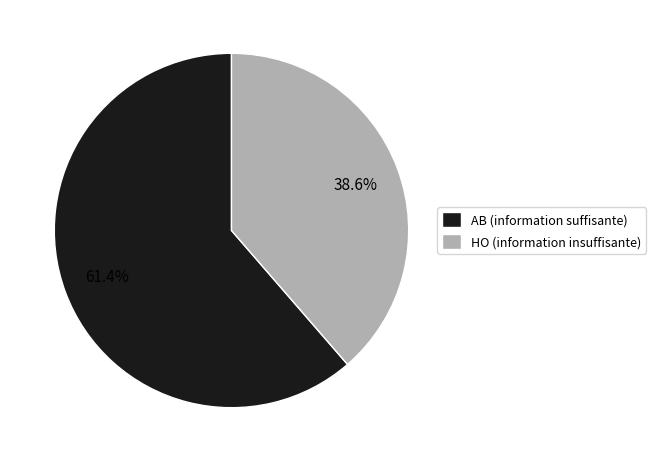

Combined, do AB and HO account for over 50%?

Yes